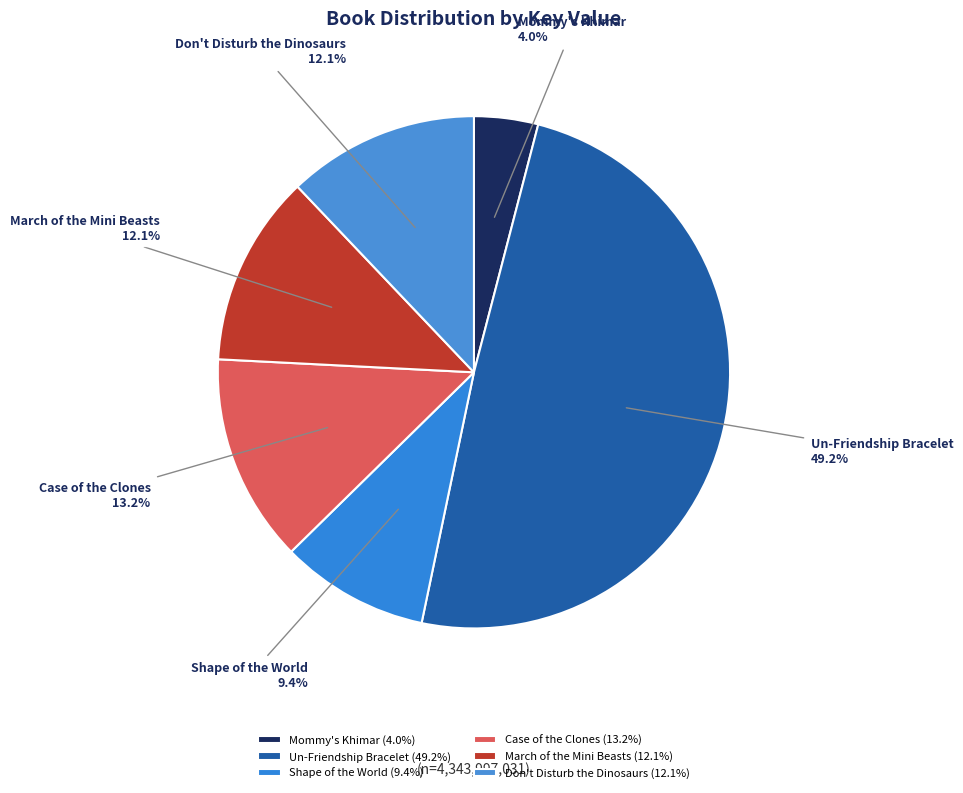

What percentage is the Un-Friendship Bracelet slice, to the nearest percent?

49%